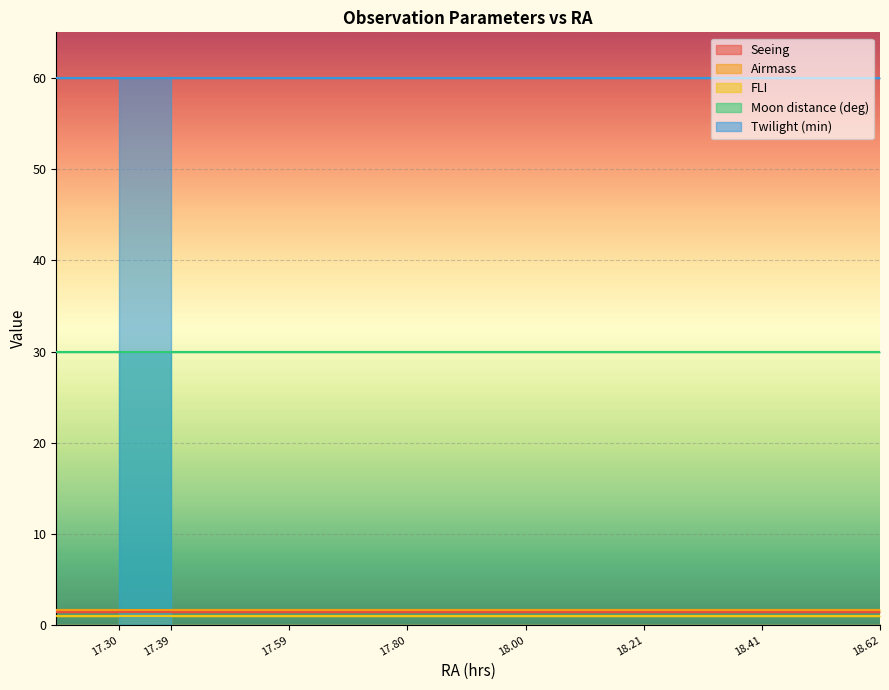

How many lines are shown in the chart?

5